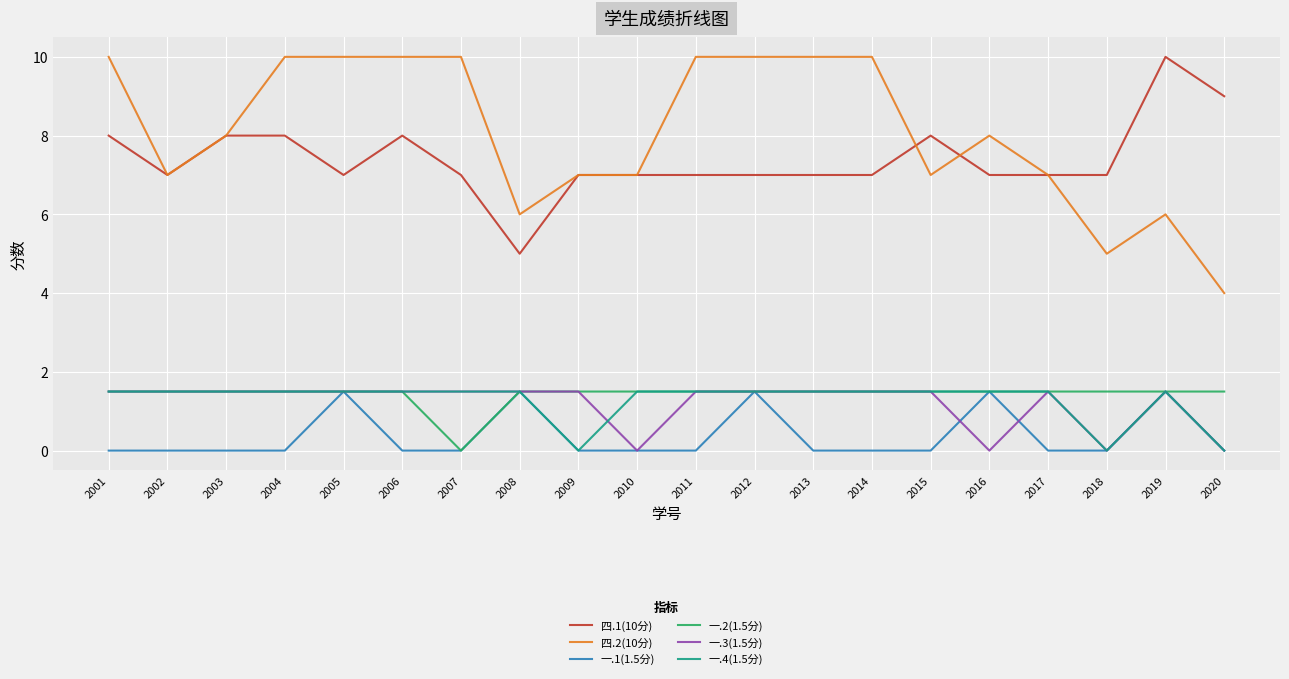

How many lines are shown in the chart?

6